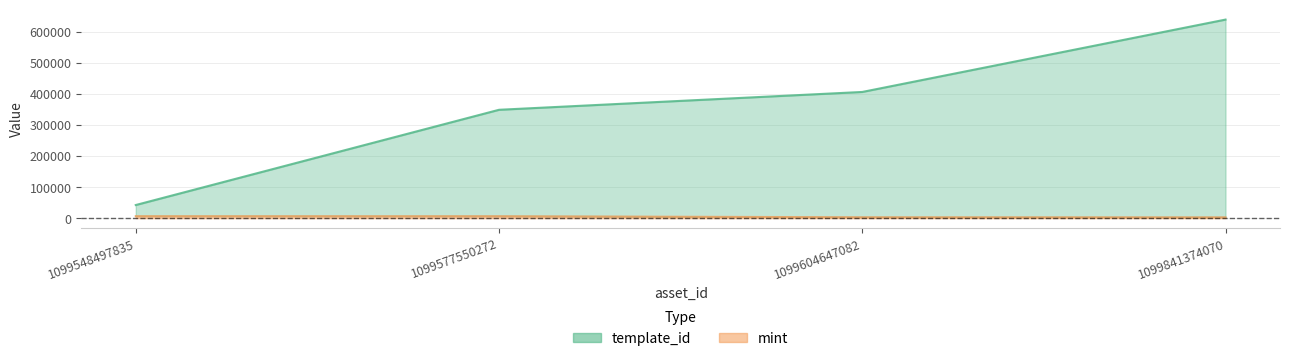

List the labels in order of mint value, largest first.

1099548497835, 1099577550272, 1099604647082, 1099841374070